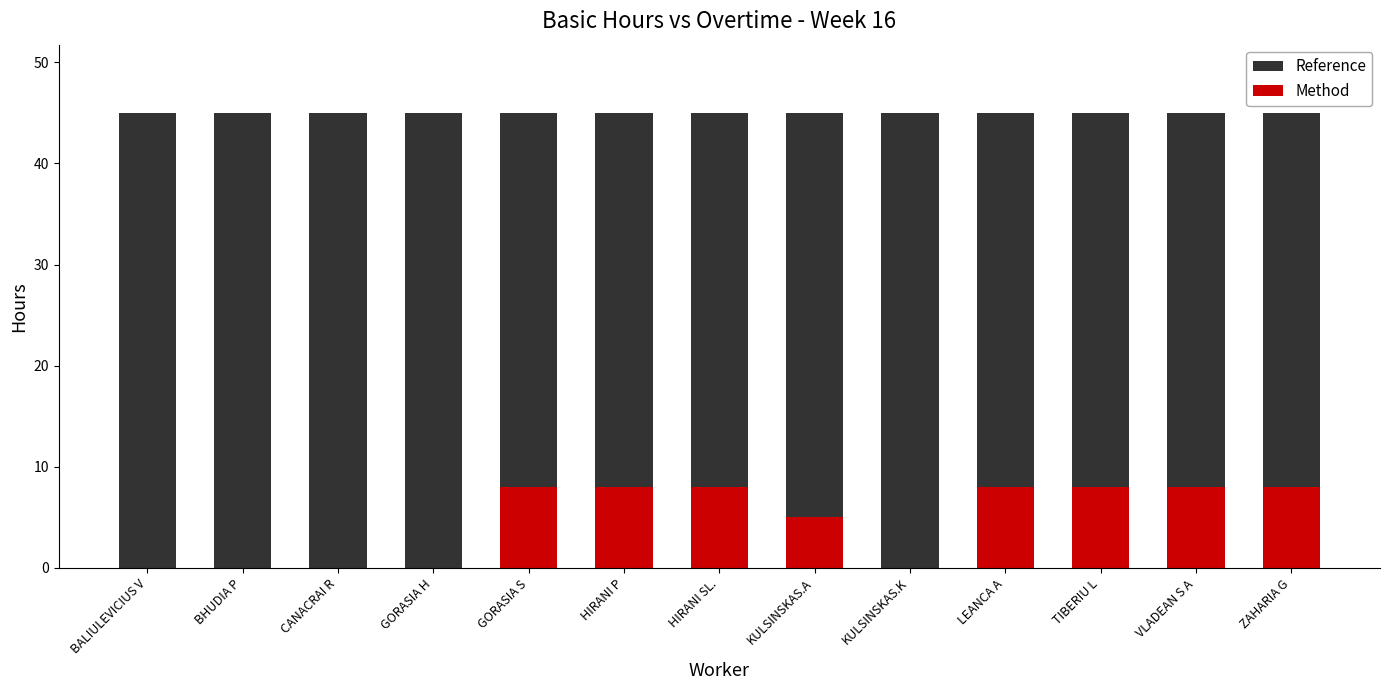

Are the bars horizontal?

No